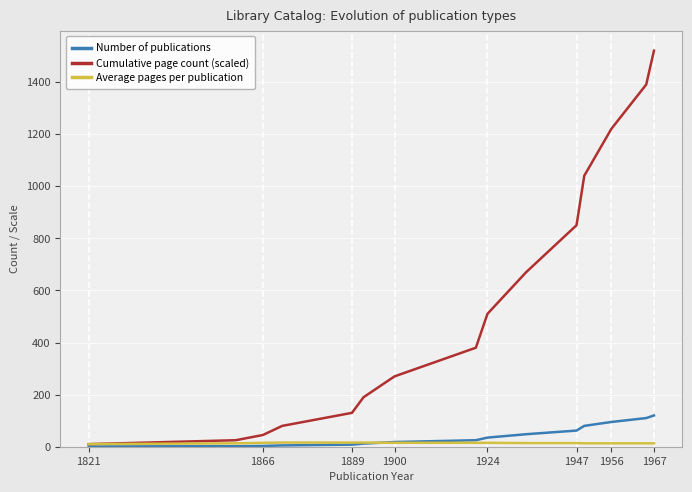

What is the highest value of the Cumulative page count (scaled) series?

1520